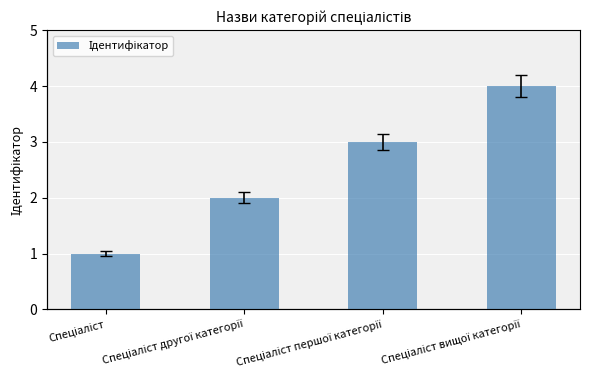

What is the value of the 1st bar from the left?

1